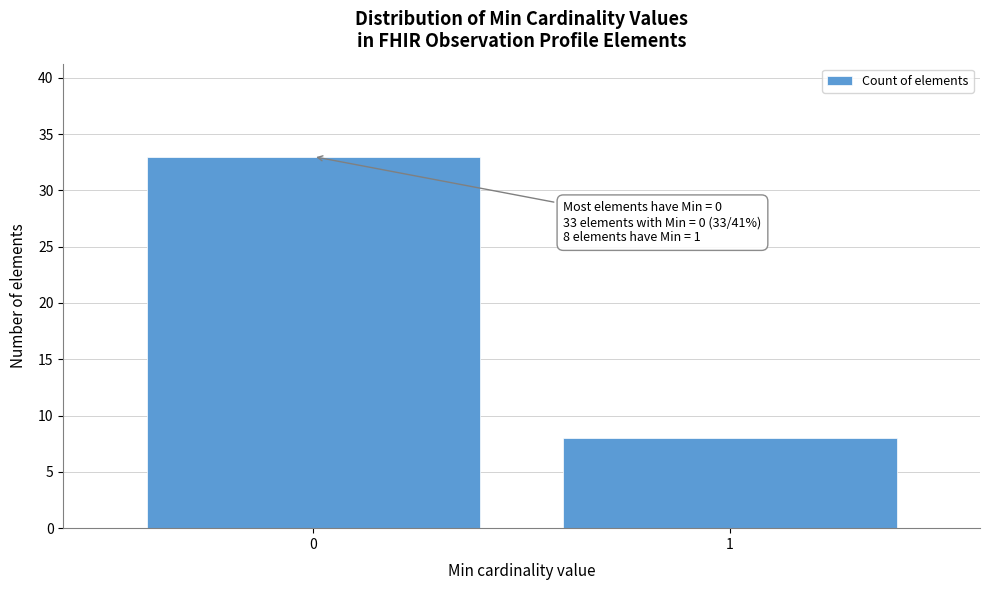

Reading left to right, transcribe all the data shown in this chart.

33	8